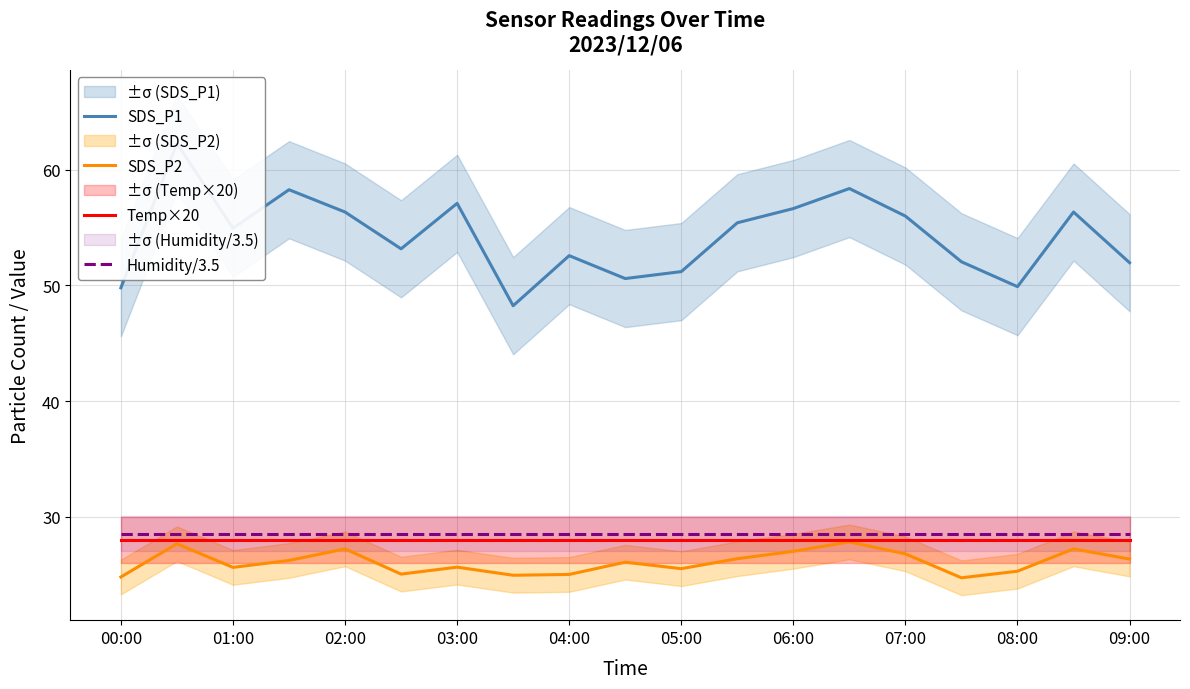

Which series has the largest range (max minus min)?

SDS_P1